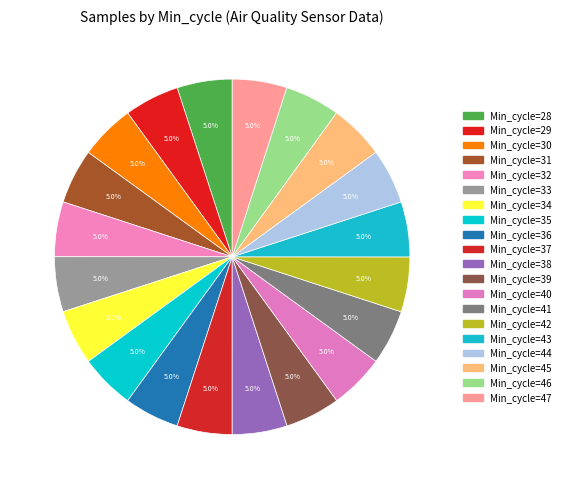

What is the smallest slice in the pie chart?

47